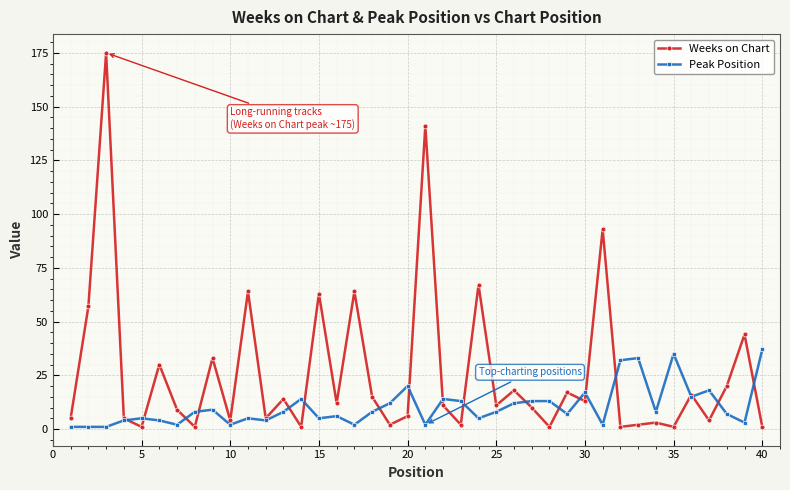

Which series has the largest range (max minus min)?

Weeks on Chart